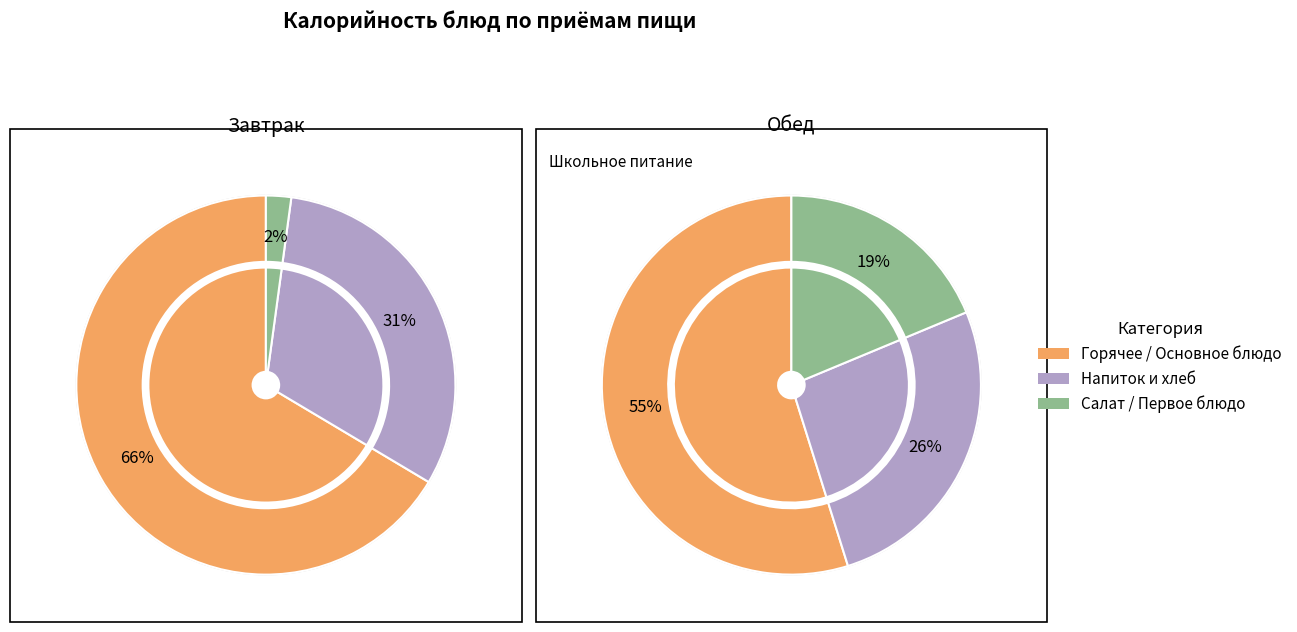

How many segments does this pie chart have?

12